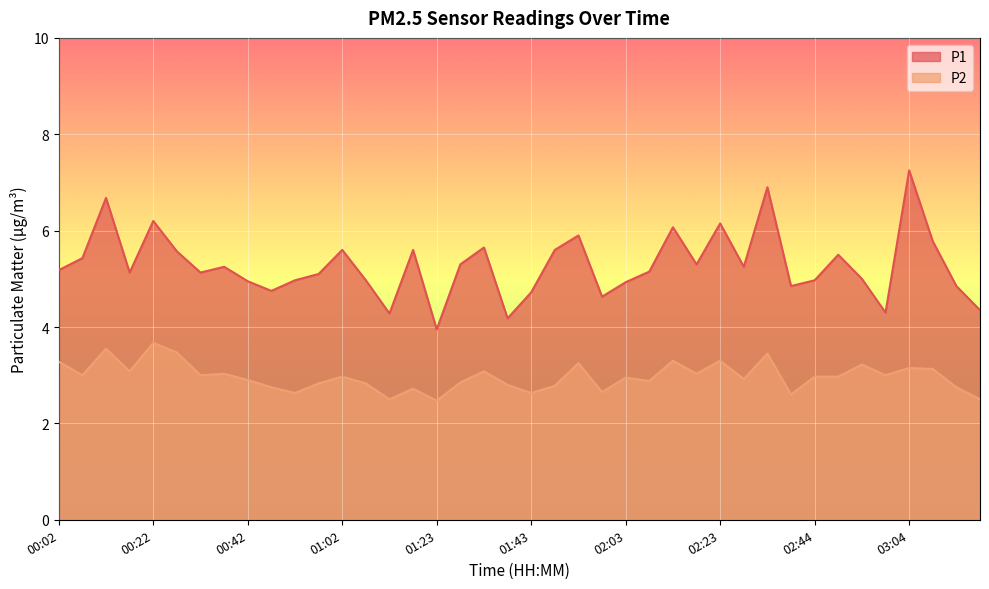

How many lines are shown in the chart?

2